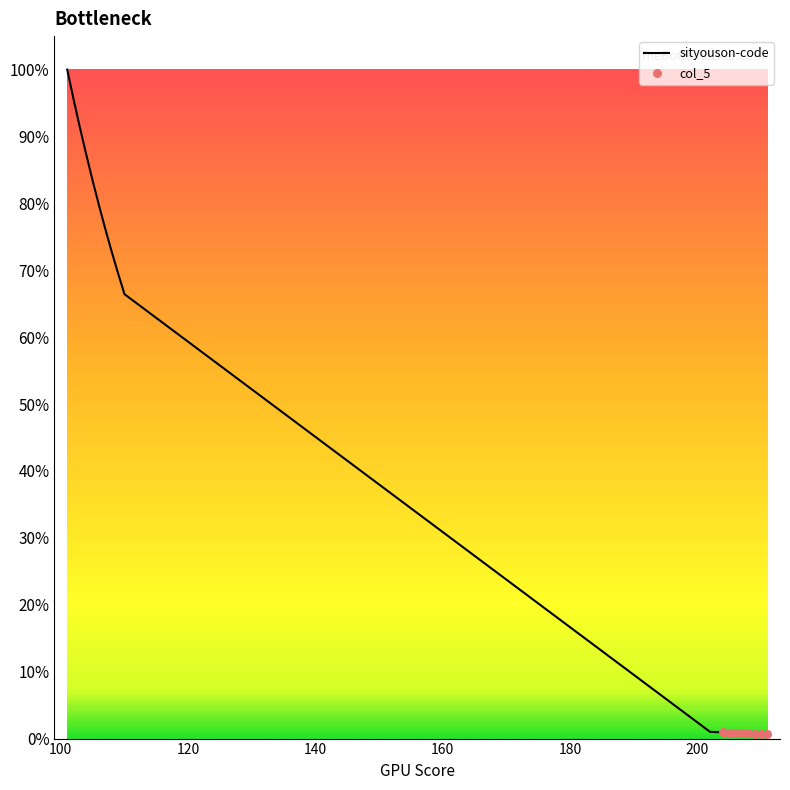

What is the greatest value displayed?

100.0